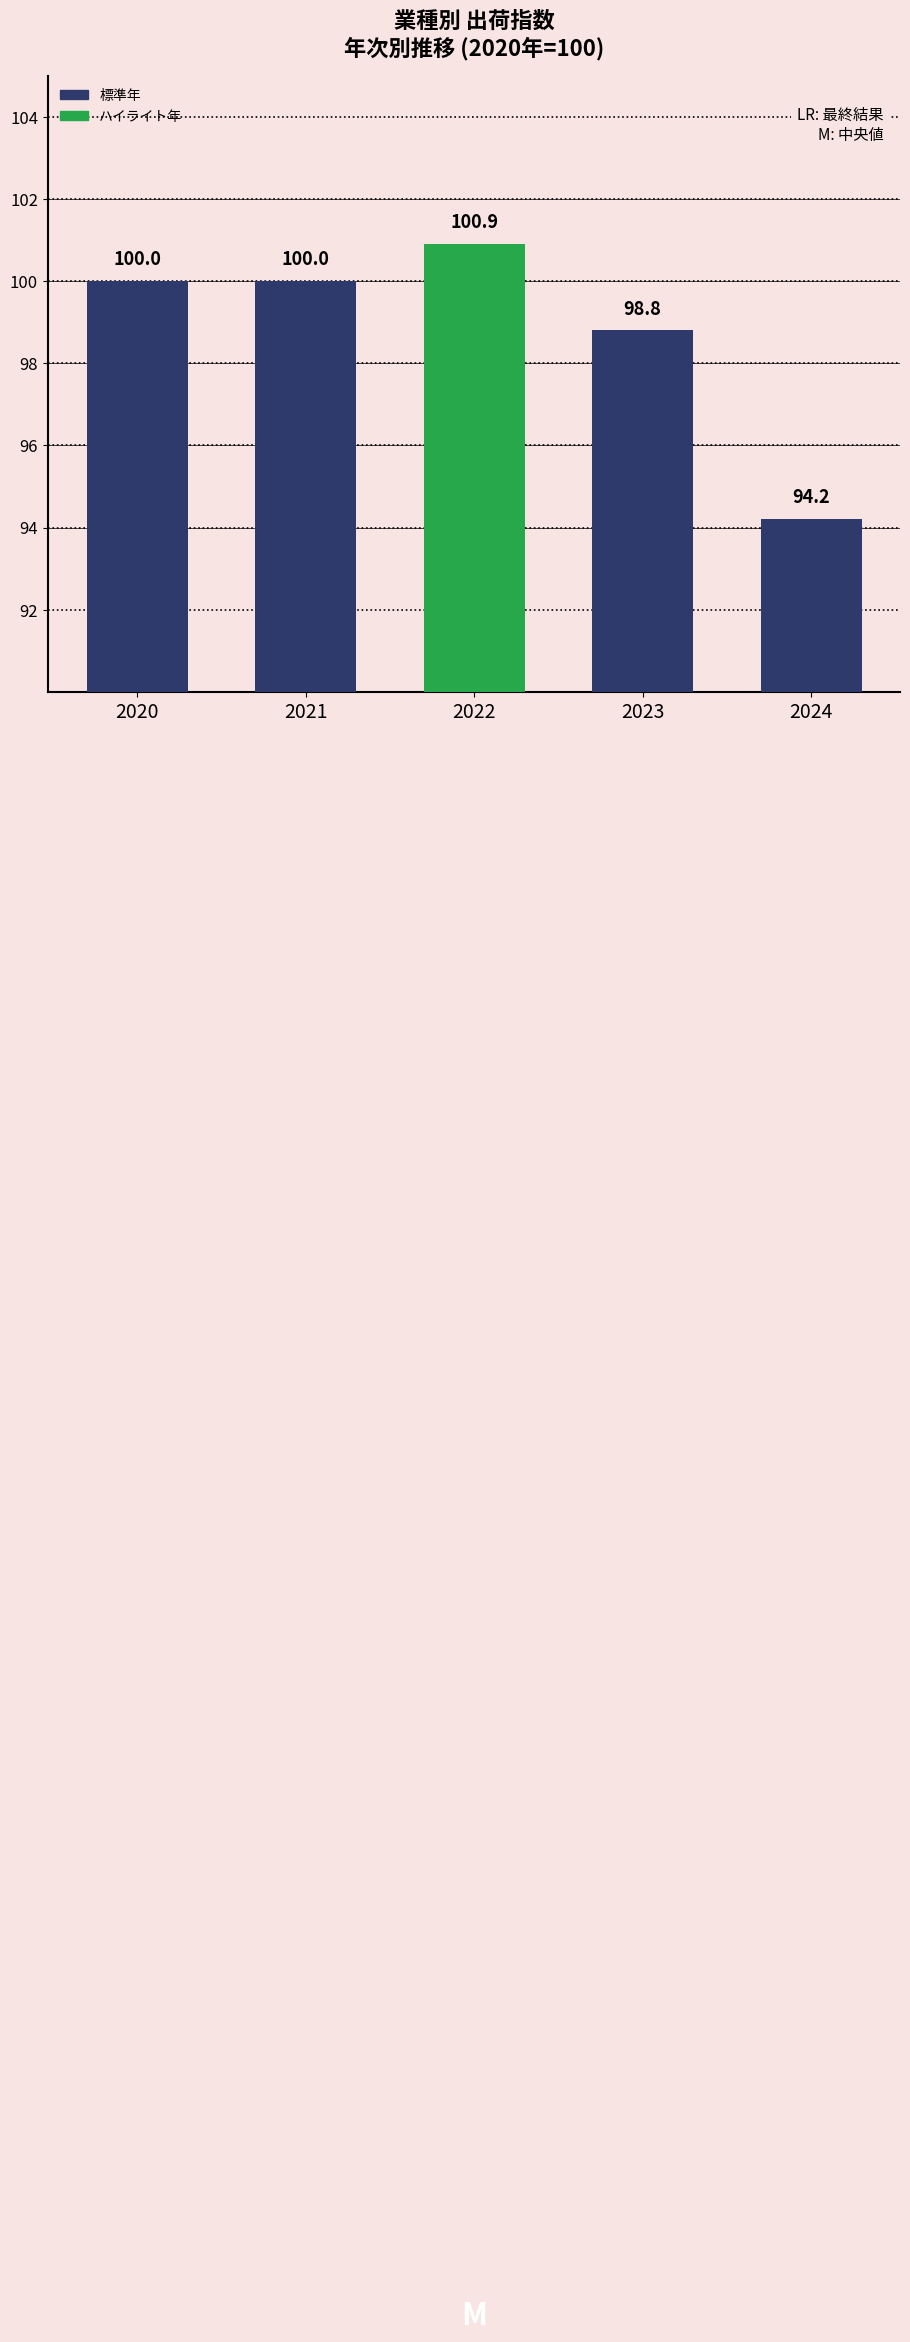

How many series are shown in this chart?

1